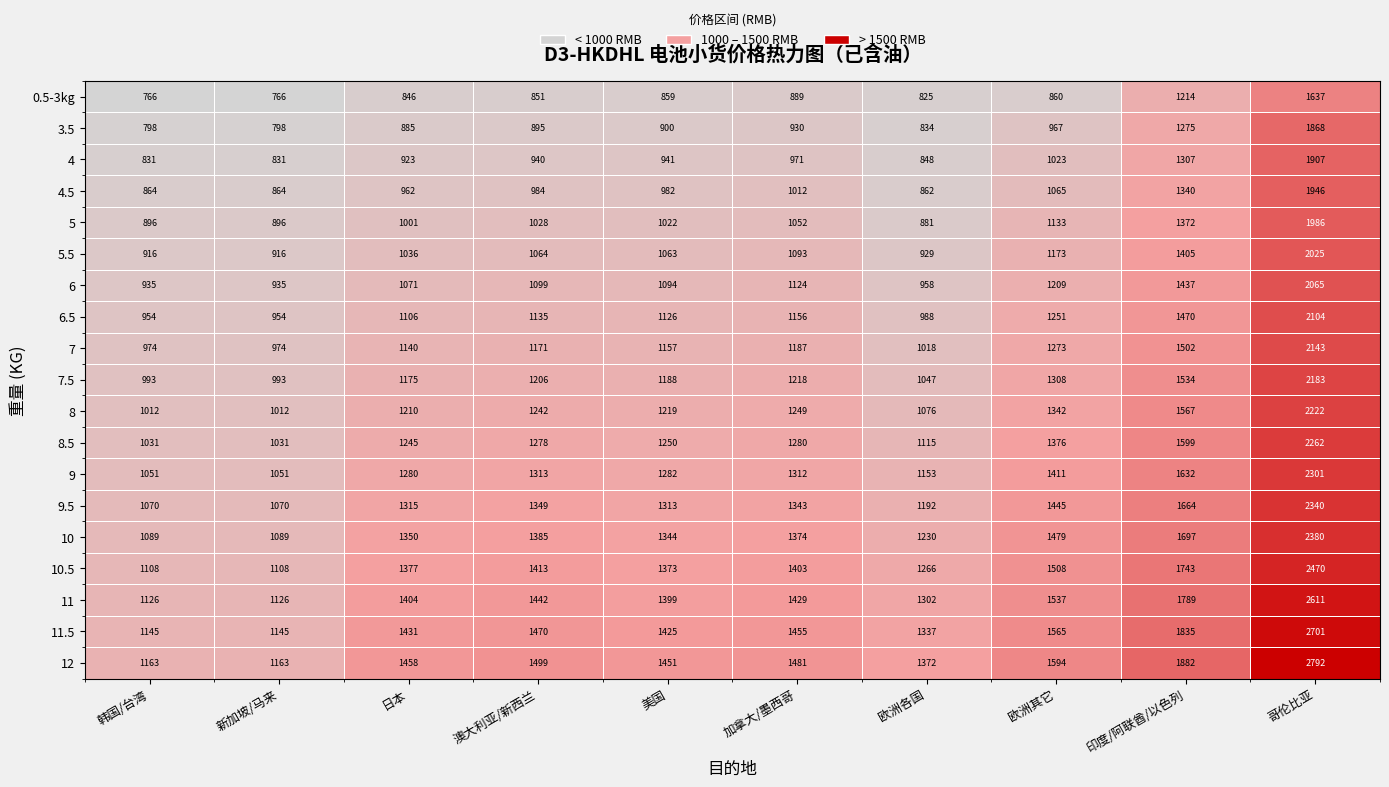

At which label does 7 reach its peak?

哥伦比亚